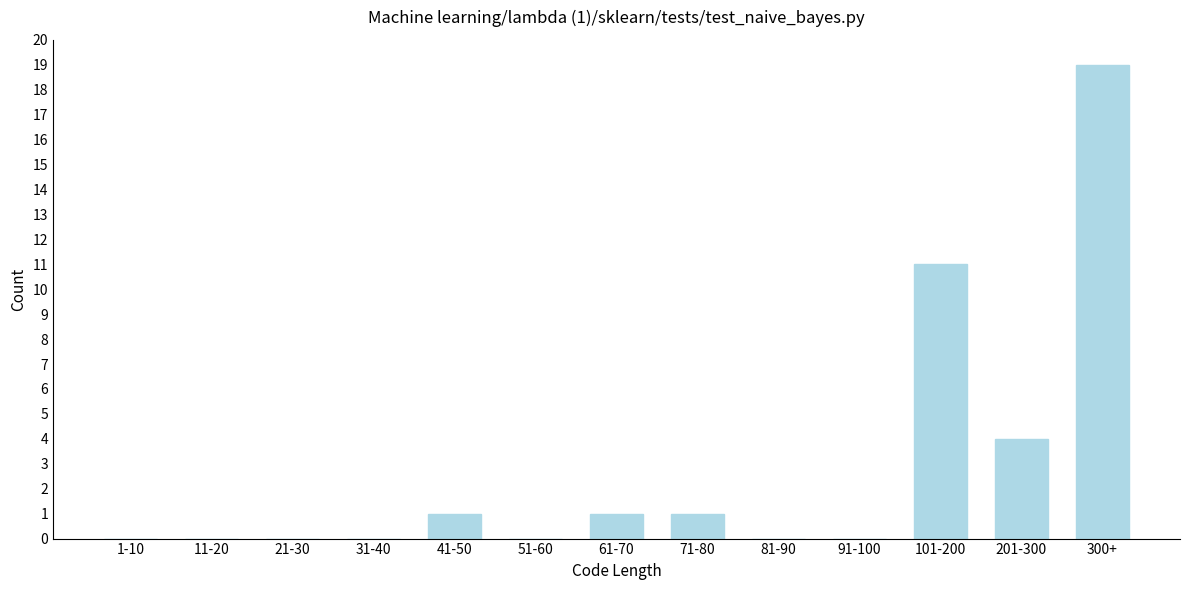

Reading left to right, transcribe all the data shown in this chart.

1-10=0	11-20=0	21-30=0	31-40=0	41-50=1	51-60=0	61-70=1	71-80=1	81-90=0	91-100=0	101-200=11	201-300=4	300+=19